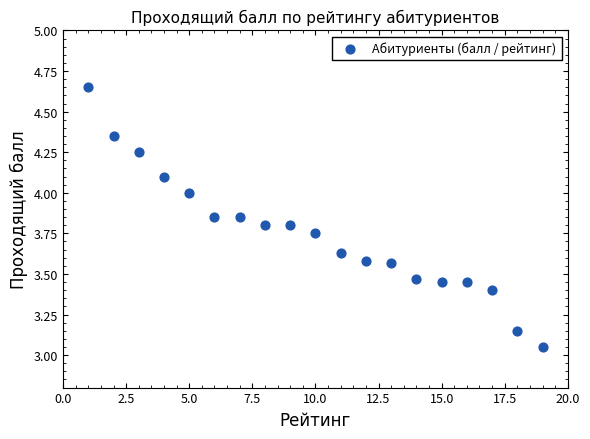

What is the range of X values (max minus min)?

18.0